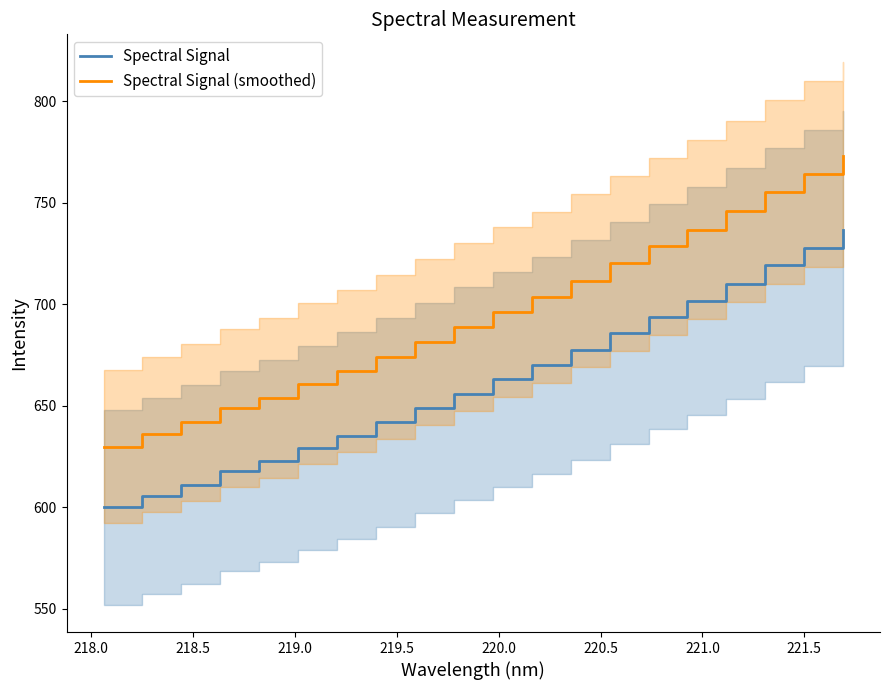

What is the minimum value for Spectral Signal (smoothed)?

629.8